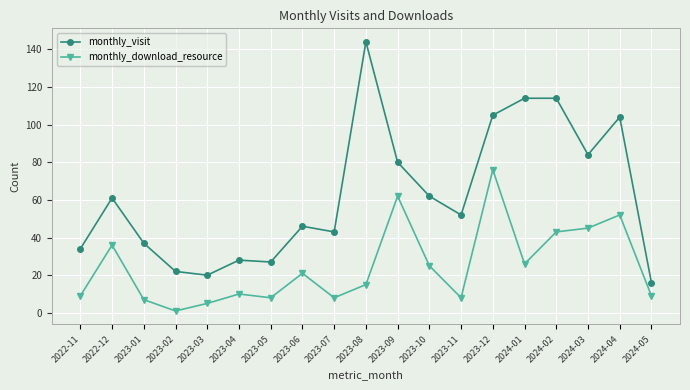

What are all the series names shown in the legend?

monthly_visit, monthly_download_resource